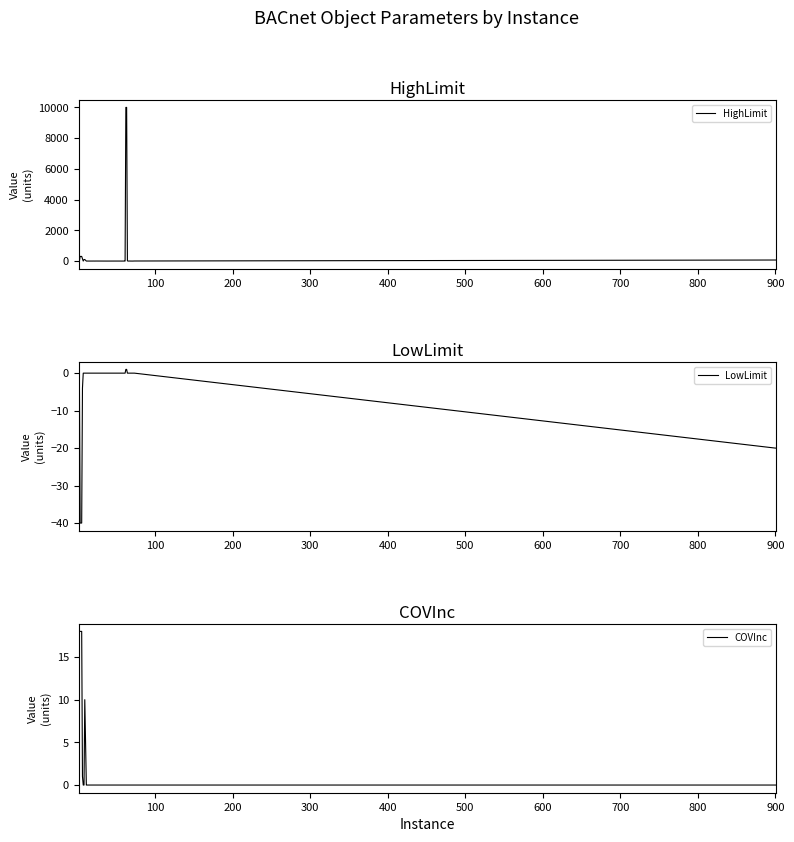

What are all the series names shown in the legend?

HighLimit, LowLimit, COVInc